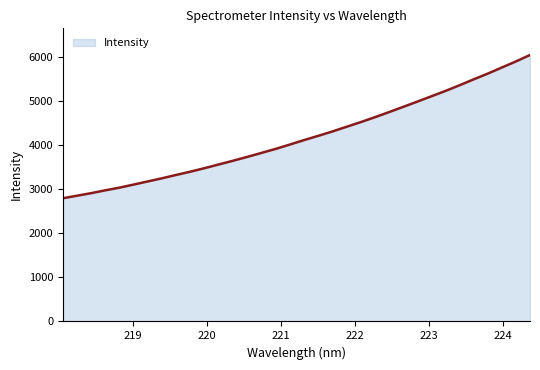

How many distinct data groups are displayed?

1